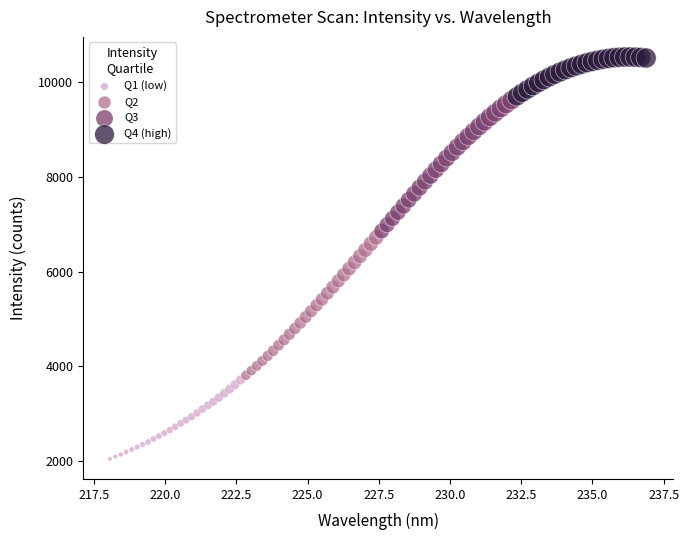

Which series reaches the maximum Y coordinate?

Q4 (high)